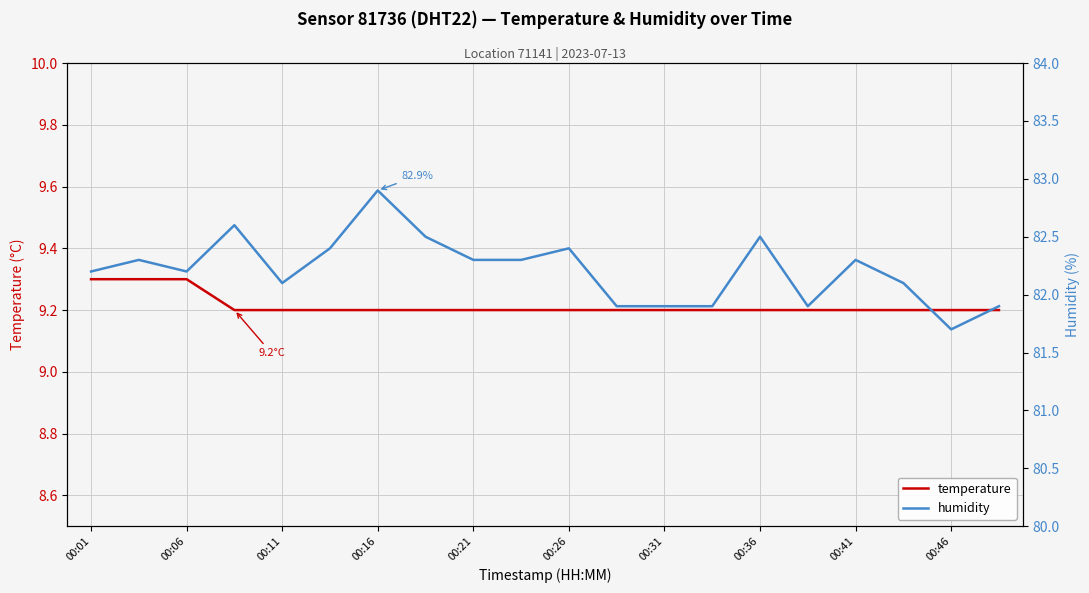

What is the difference between the maximum and minimum values in the humidity series?

1.2